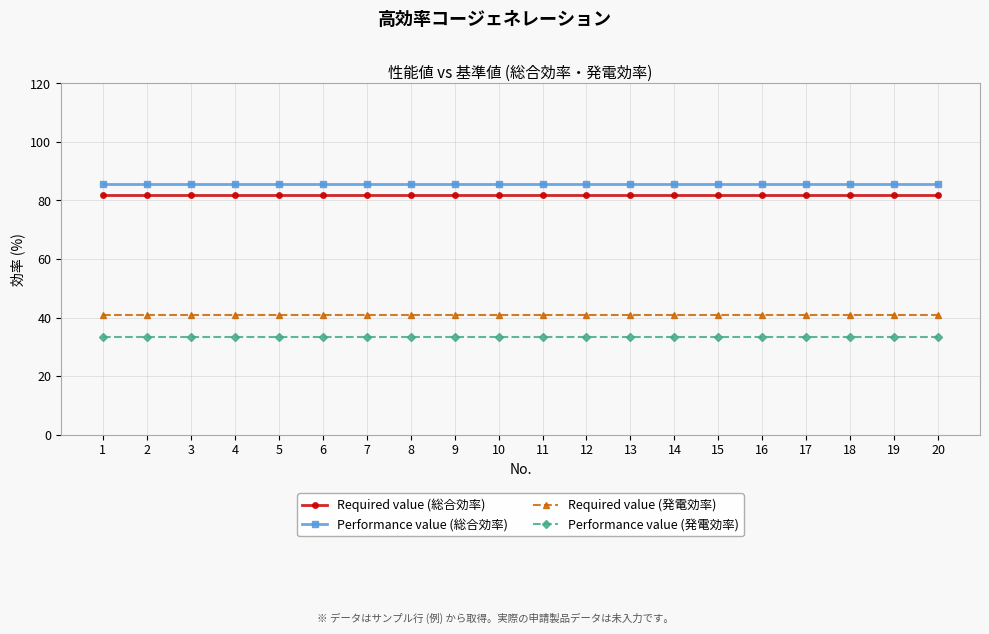

Reading right to left, extract all data points from this chart.

Required value (総合効率): 82.0	82.0	82.0	82.0	82.0	82.0	82.0	82.0	82.0	82.0	82.0	82.0	82.0	82.0	82.0	82.0	82.0	82.0	82.0	82.0
Performance value (総合効率): 85.5	85.5	85.5	85.5	85.5	85.5	85.5	85.5	85.5	85.5	85.5	85.5	85.5	85.5	85.5	85.5	85.5	85.5	85.5	85.5
Required value (発電効率): 41.0	41.0	41.0	41.0	41.0	41.0	41.0	41.0	41.0	41.0	41.0	41.0	41.0	41.0	41.0	41.0	41.0	41.0	41.0	41.0
Performance value (発電効率): 33.5	33.5	33.5	33.5	33.5	33.5	33.5	33.5	33.5	33.5	33.5	33.5	33.5	33.5	33.5	33.5	33.5	33.5	33.5	33.5